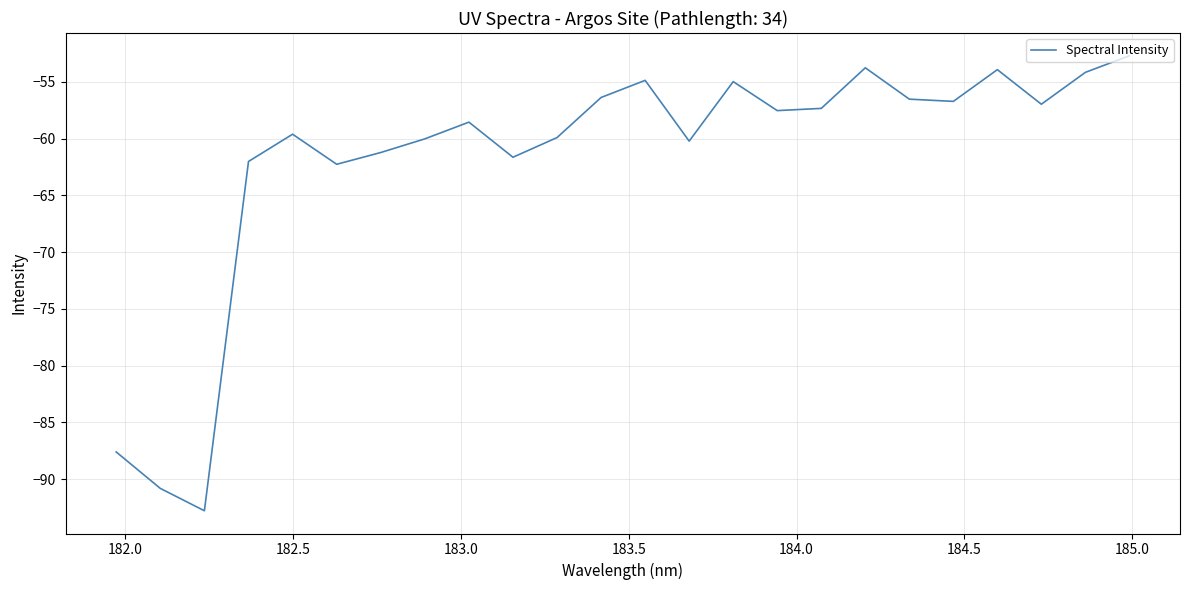

What is the difference between the maximum and minimum values?

40.1